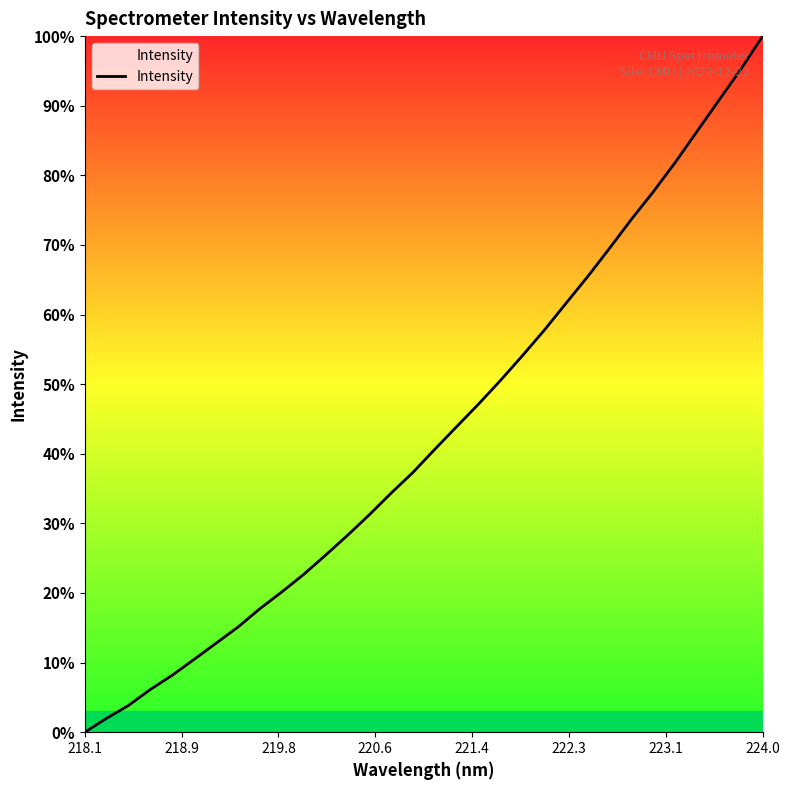

What is the maximum value shown in the chart?

100.0